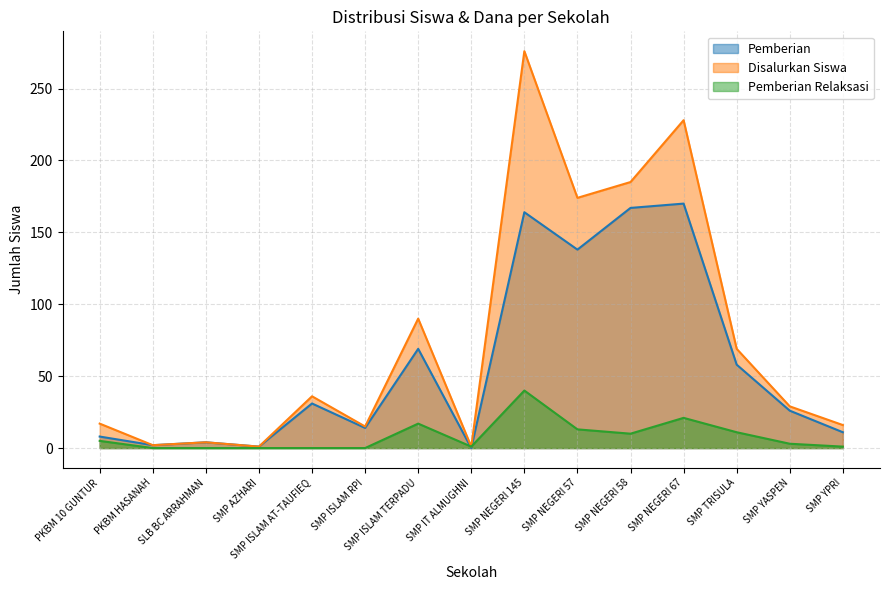

True or false: Disalurkan Siswa and Pemberian Relaksasi intersect in this chart.

False